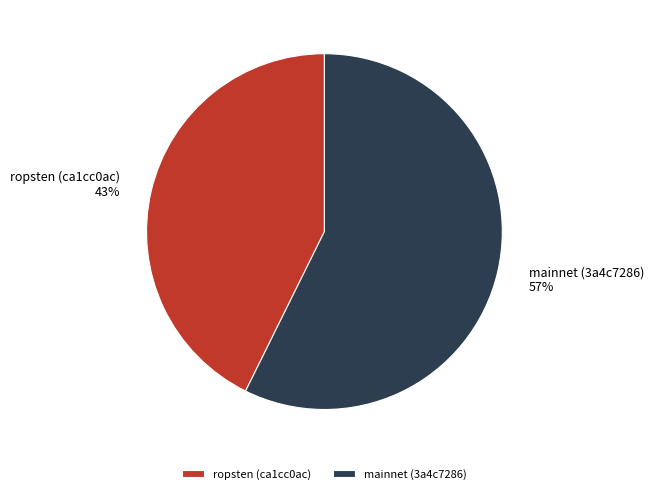

What percentage is the mainnet (3a4c7286) slice, to the nearest percent?

57%